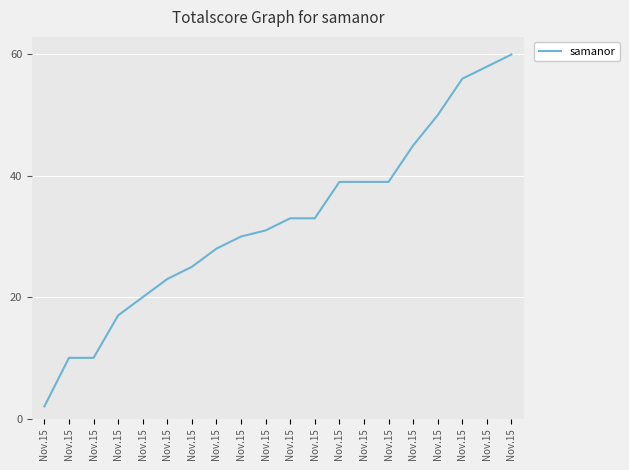

Is this an area chart (filled region under the line)?

No